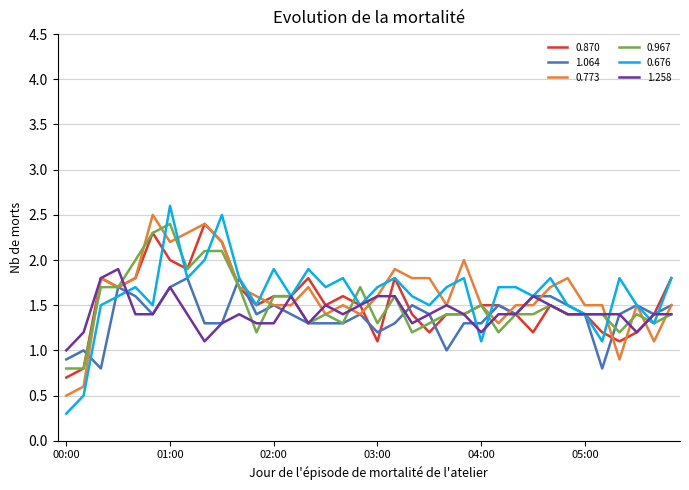

Which series has the widest spread of values?

0.676